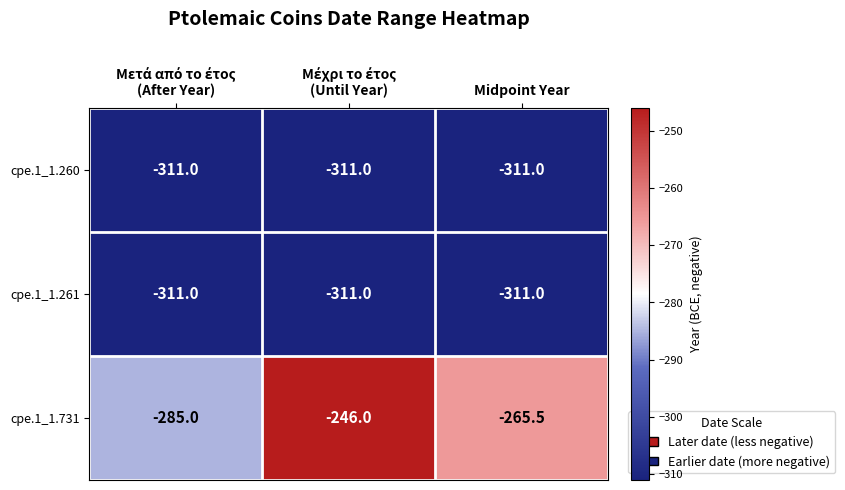

What is the minimum value shown in the chart?

-311.0